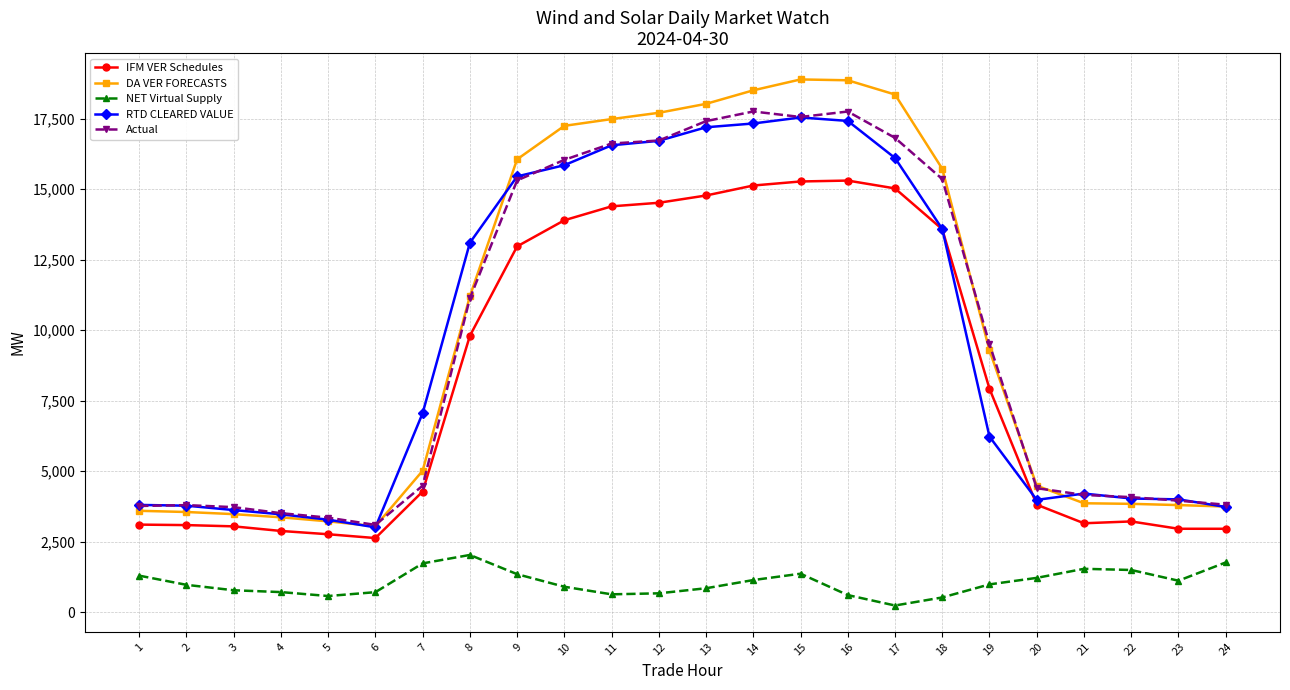

What is the sum of all NET Virtual Supply values?

25247.0